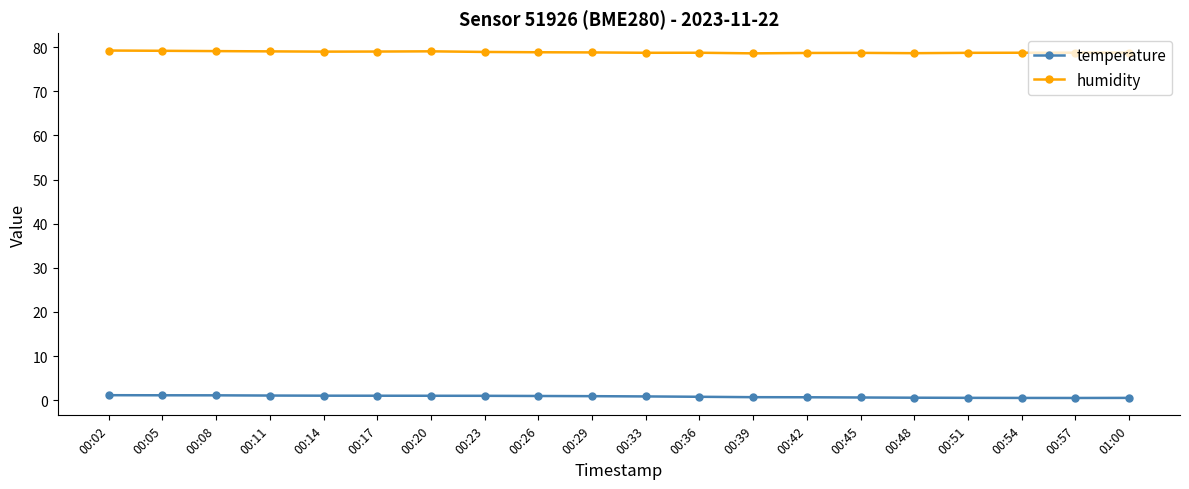

The humidity series shows 78.8 at 00:29. True or false?

True